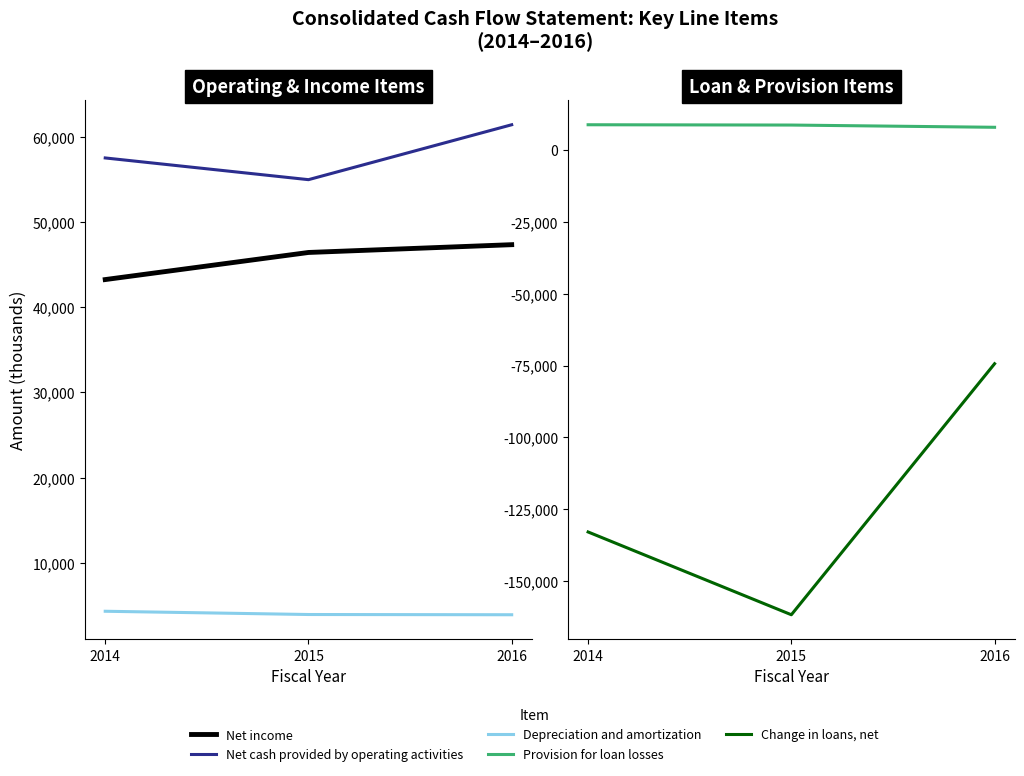

Reading right to left, list all the values displayed in this chart.

Net income: 47346	46432	43251
Net cash provided by operating activities: 61425	54979	57528
Depreciation and amortization: 3904	3932	4314
Provision for loan losses: 7872	8650	8755
Change in loans, net: -74379	-161702	-132906